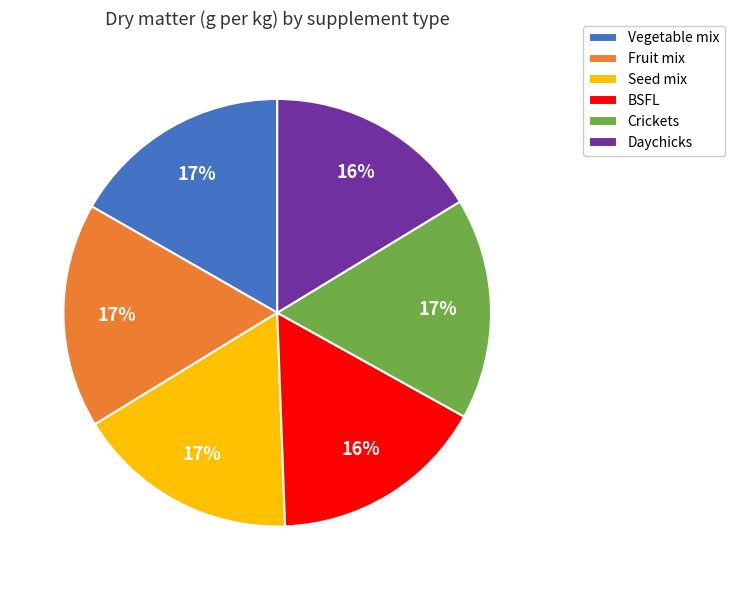

Is there a majority slice in this chart?

No